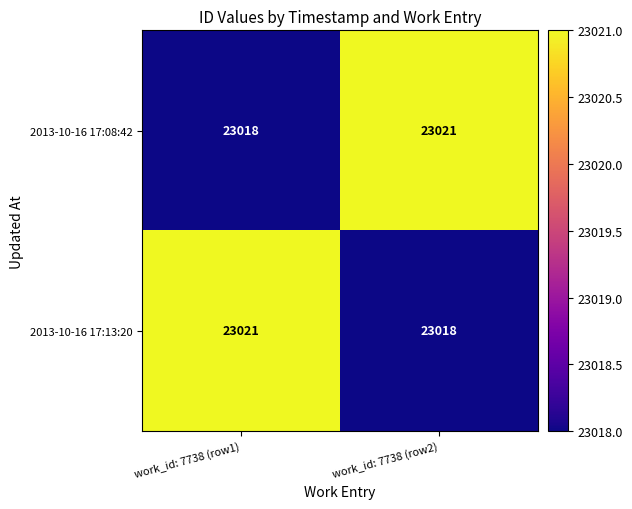

What is the total value across all series at work_id: 7738 (row1)?

46039